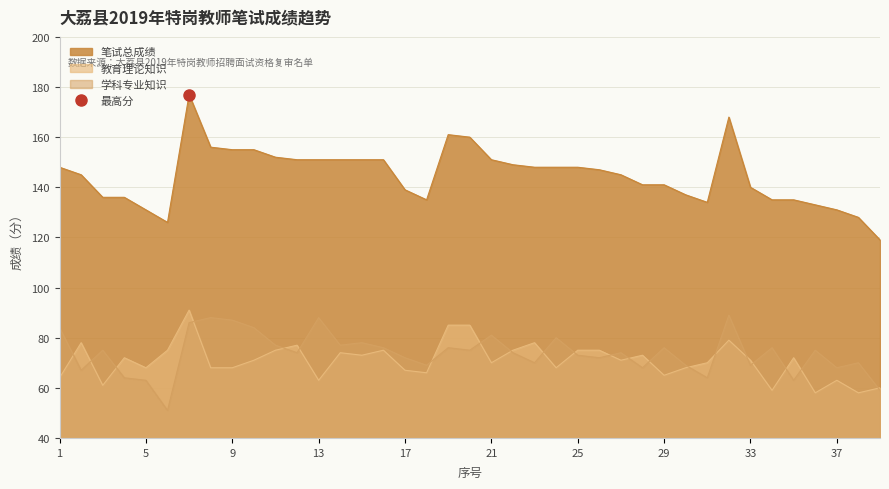

At which label does 学科专业知识 reach its minimum?

6